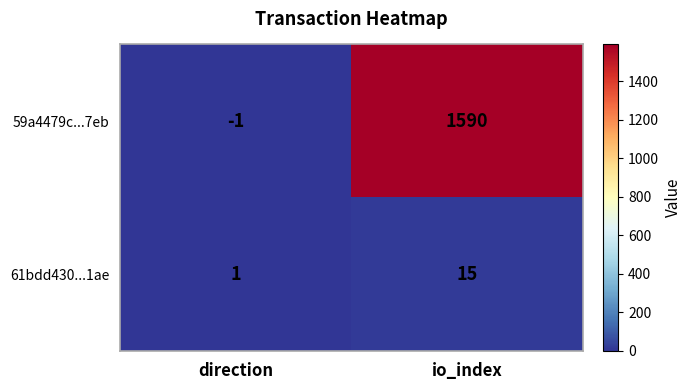

Which category has the highest value across all series?

io_index